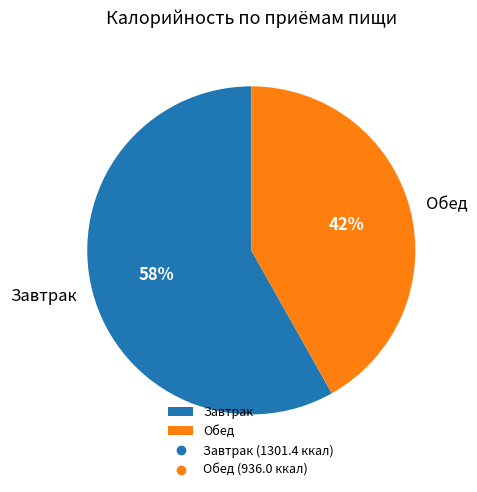

Count the number of slices in the pie.

2